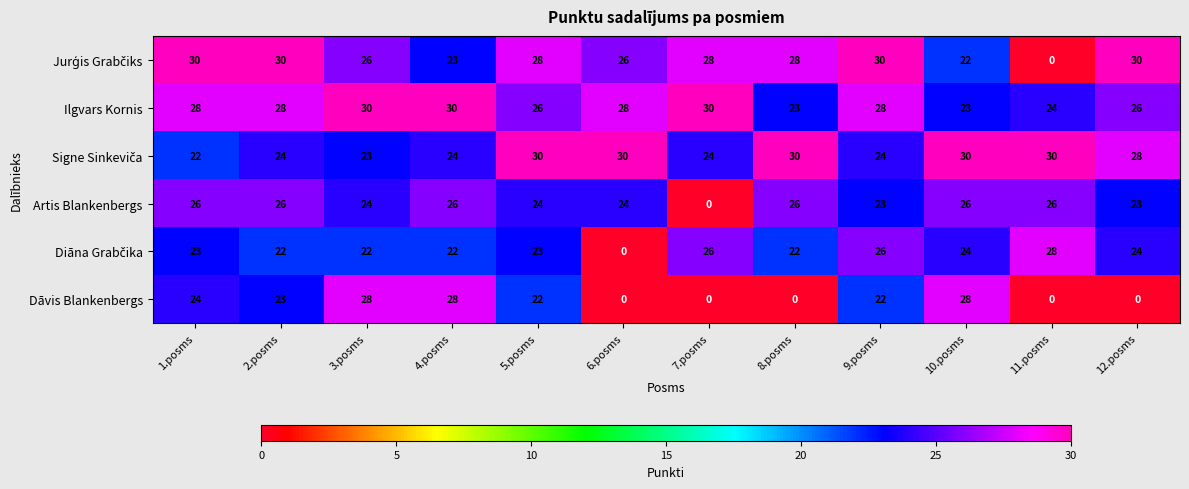

What is the difference between the maximum and minimum values in the Ilgvars Kornis series?

7